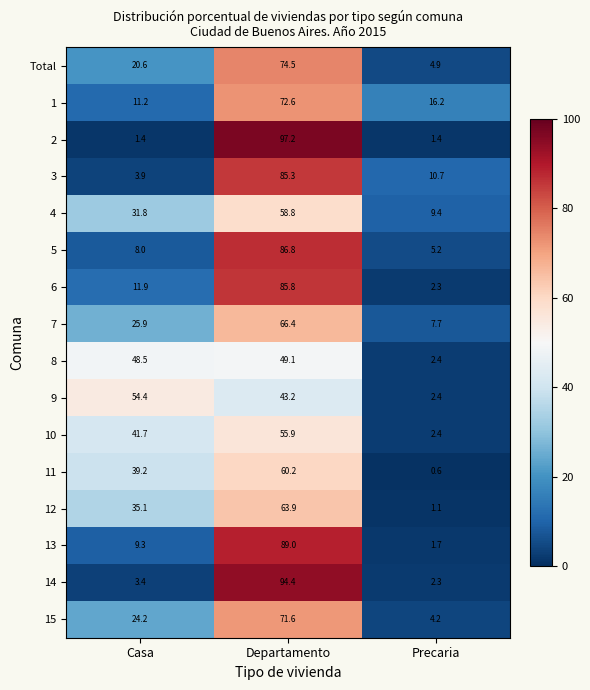

How many data points does each series have?

3